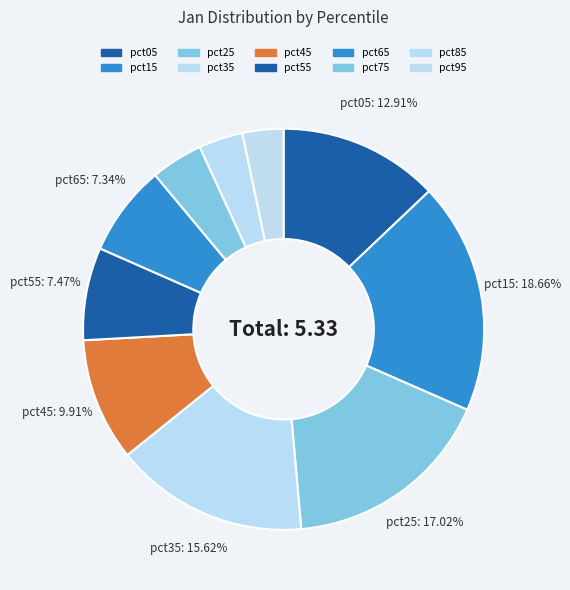

Which category has the smallest portion of the pie?

pct95